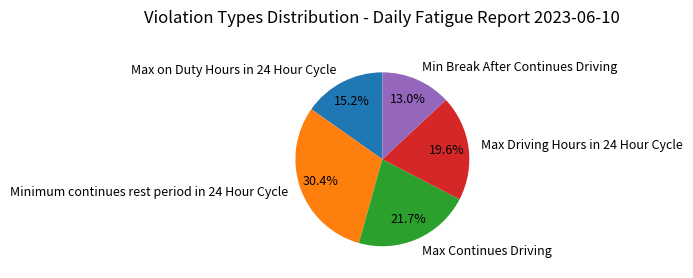

How much of the chart is everything except Minimum continues rest period in 24 Hour Cycle?

69.6%